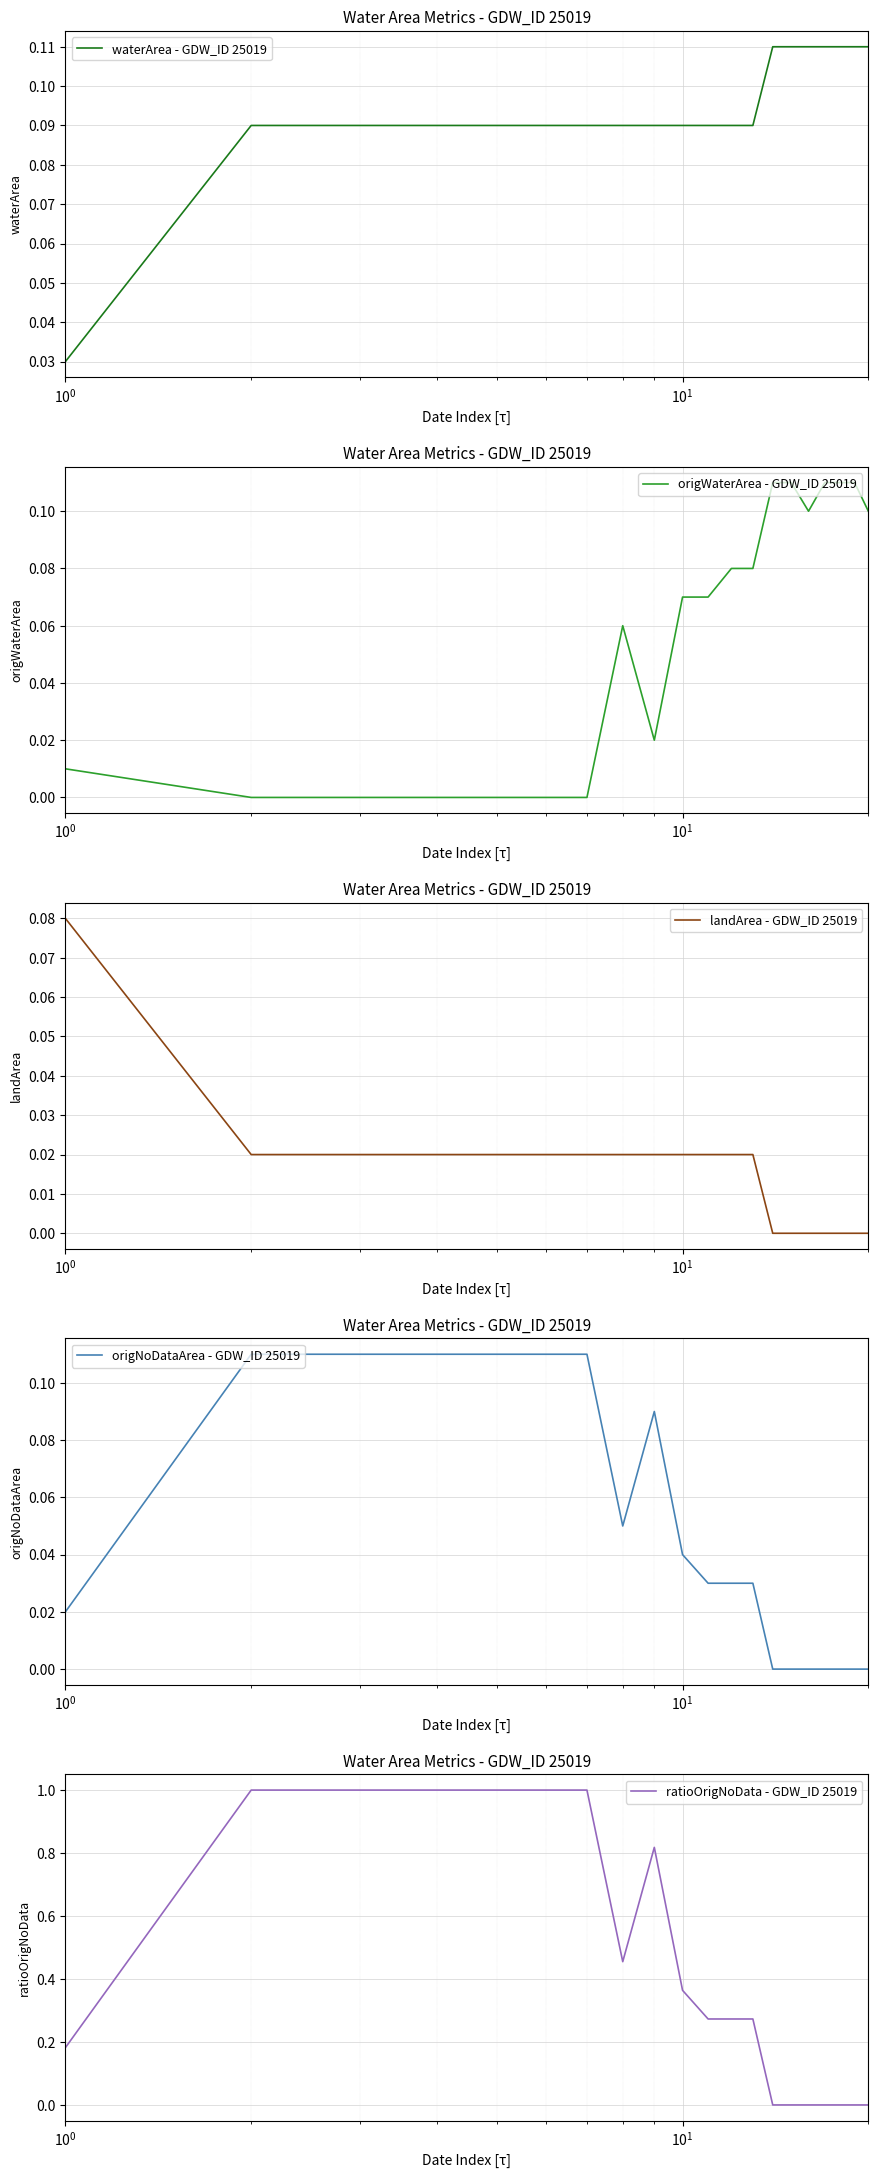

True or false: ratioOrigNoData - GDW_ID 25019 has more than 2 interior local peaks.

False